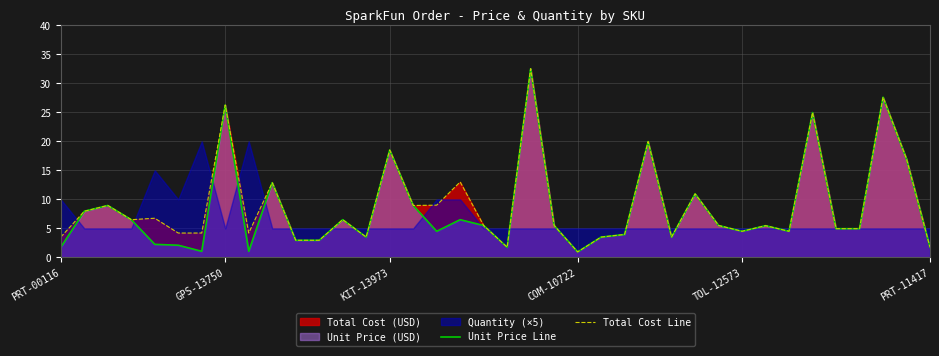

True or false: Total Cost Line and Unit Price Line intersect in this chart.

False